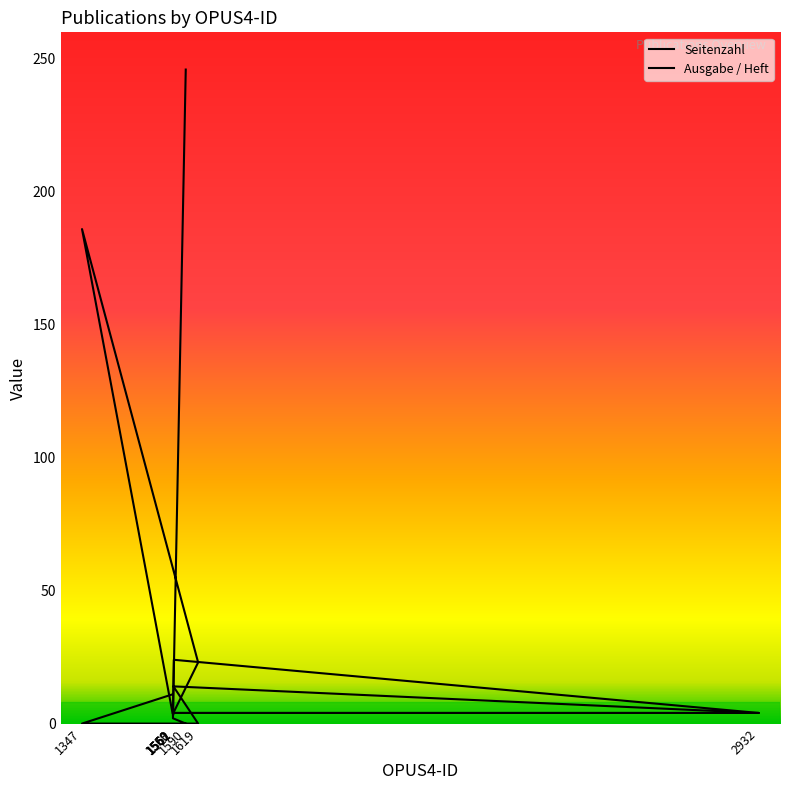

Where is the first local maximum for Ausgabe / Heft?

1561